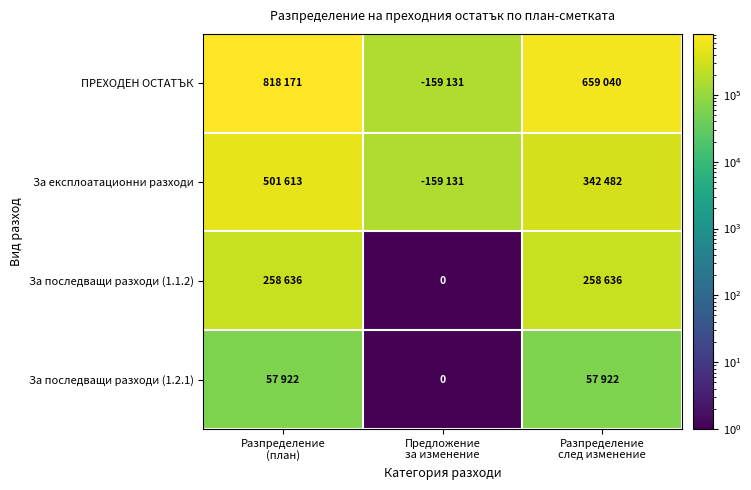

What is the difference between the highest and lowest values at Разпределение
след изменение?

601118